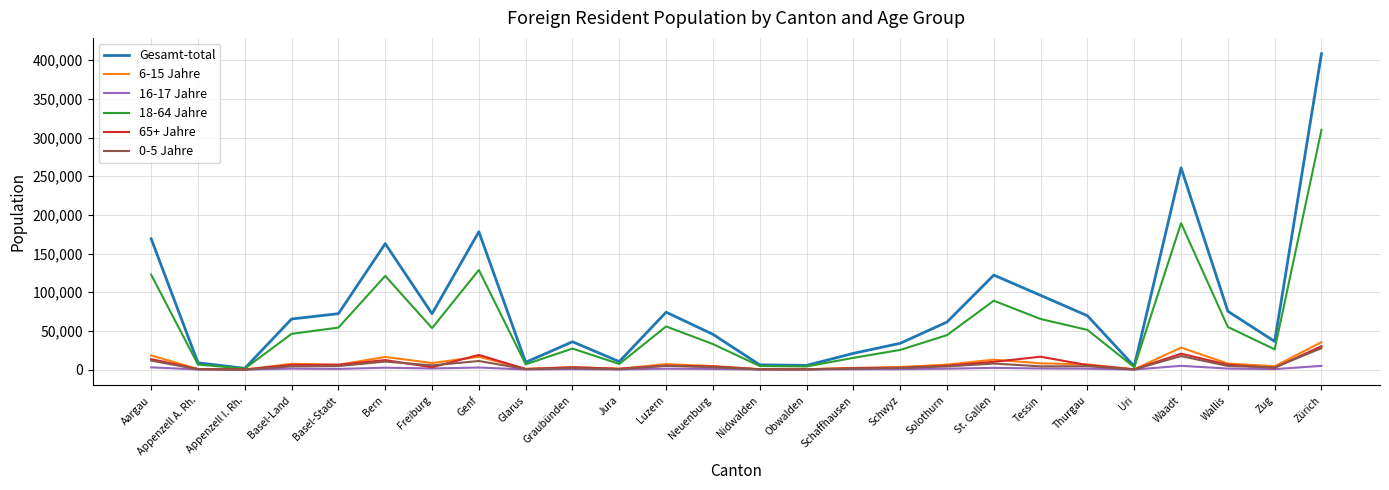

The Gesamt-total series shows 178297 at Genf. True or false?

True